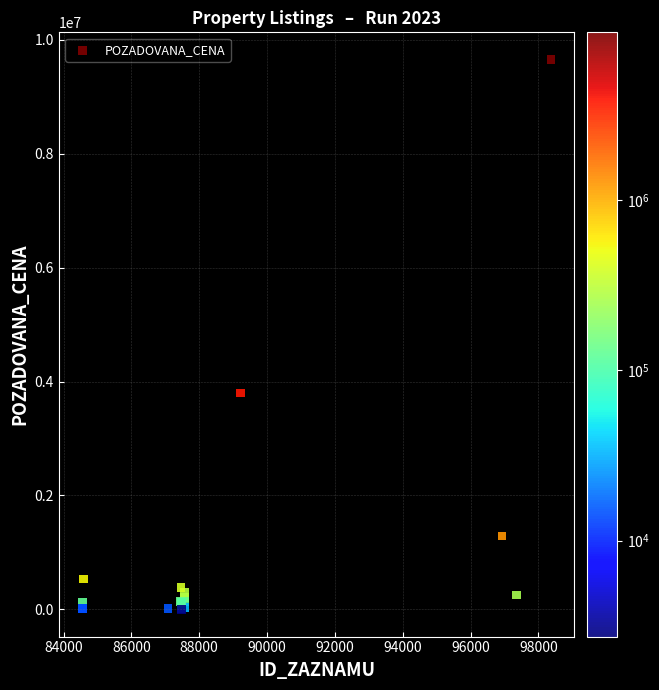

What Y value in the scatter plot is closest to 4826365?

3800000